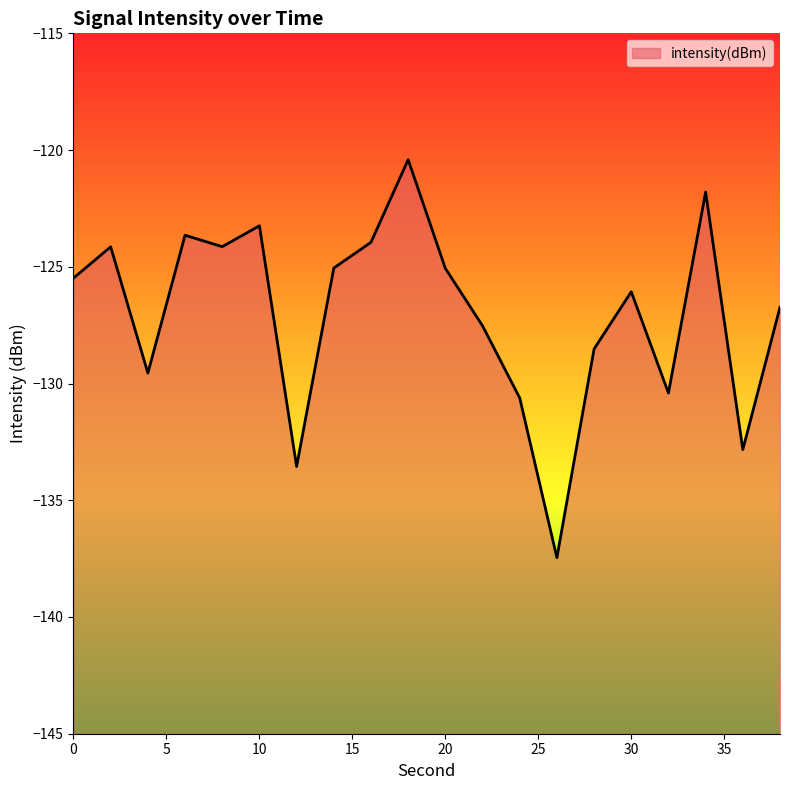

How many interior local valleys (lower than both neighbors) does the data have?

6